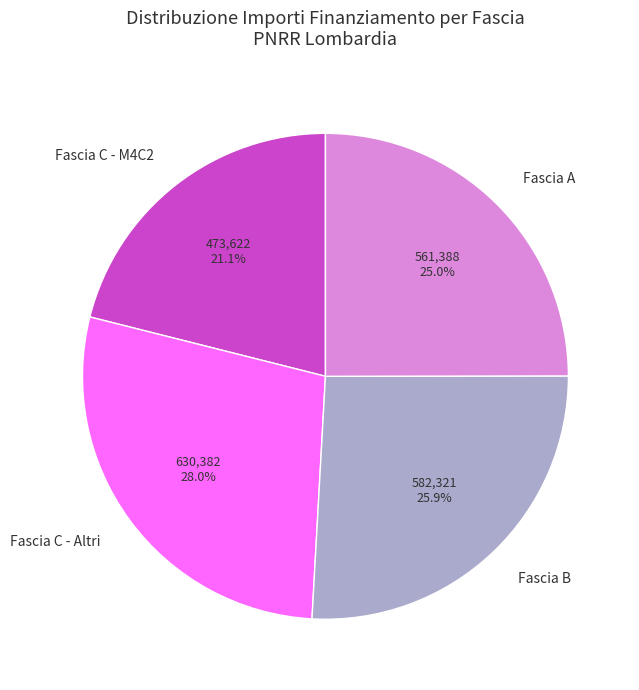

Between Fascia A and Fascia C - Altri, which is larger?

Fascia C - Altri